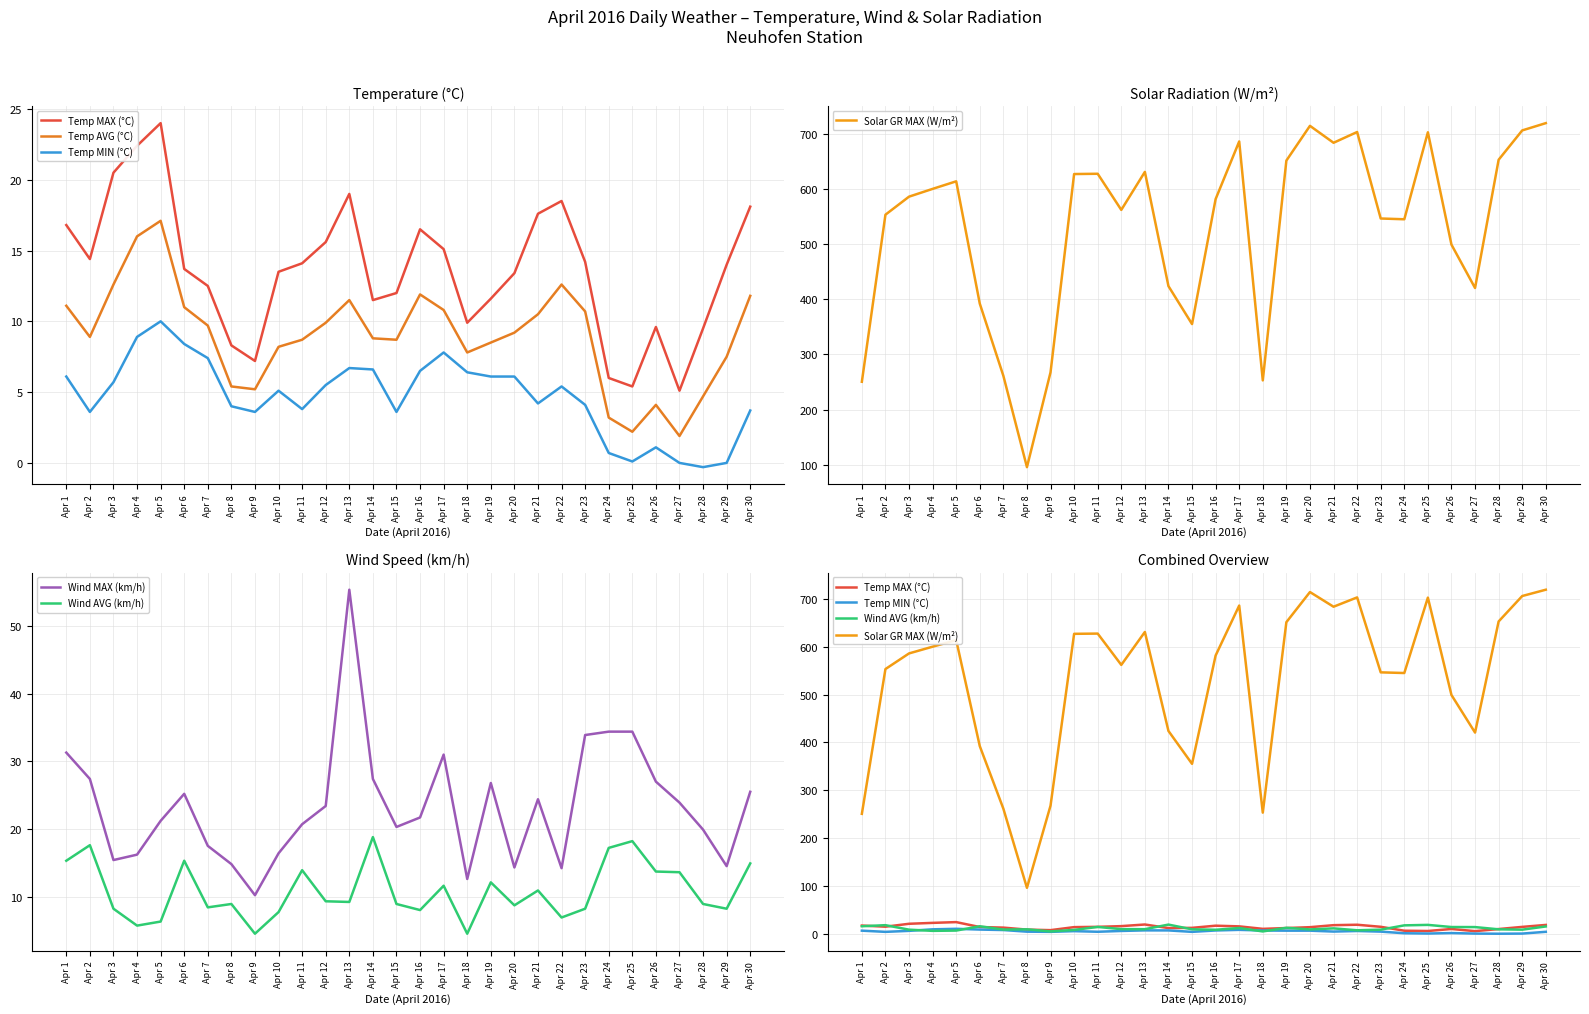

List the labels in order of Temp AVG (°C) value, largest first.

Apr 5, Apr 4, Apr 3, Apr 22, Apr 16, Apr 30, Apr 13, Apr 1, Apr 6, Apr 17, Apr 23, Apr 21, Apr 12, Apr 7, Apr 20, Apr 2, Apr 14, Apr 11, Apr 15, Apr 19, Apr 10, Apr 18, Apr 29, Apr 8, Apr 9, Apr 28, Apr 26, Apr 24, Apr 25, Apr 27